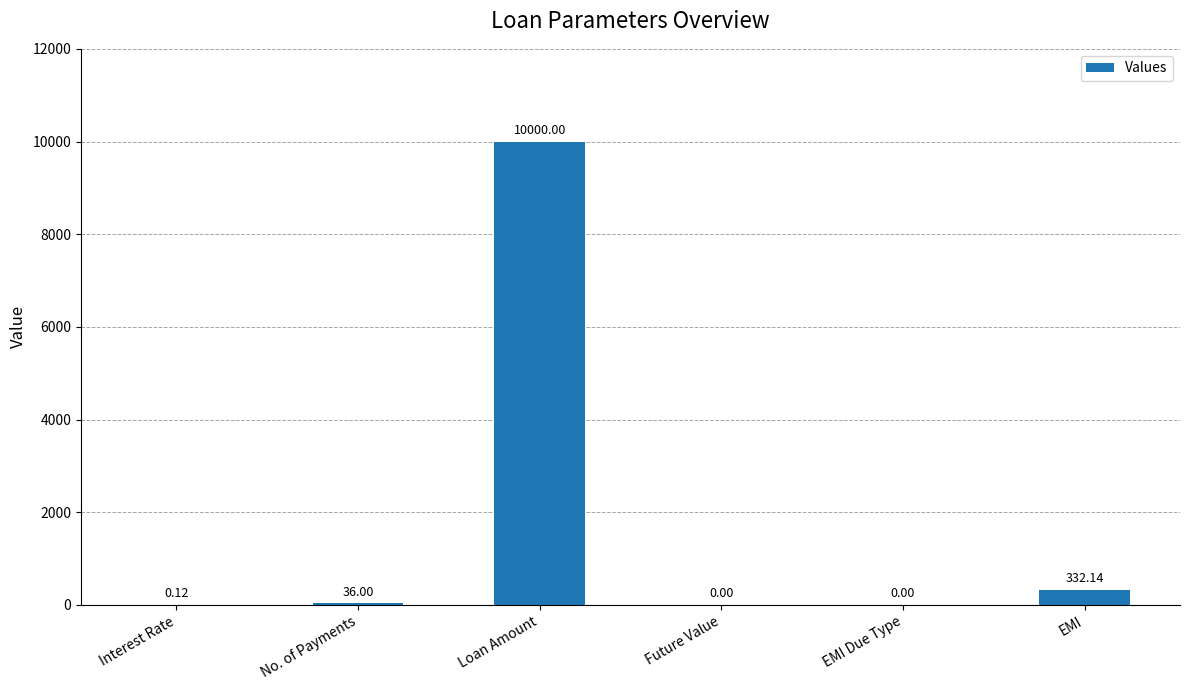

Which label corresponds to the largest value in the chart?

Loan Amount